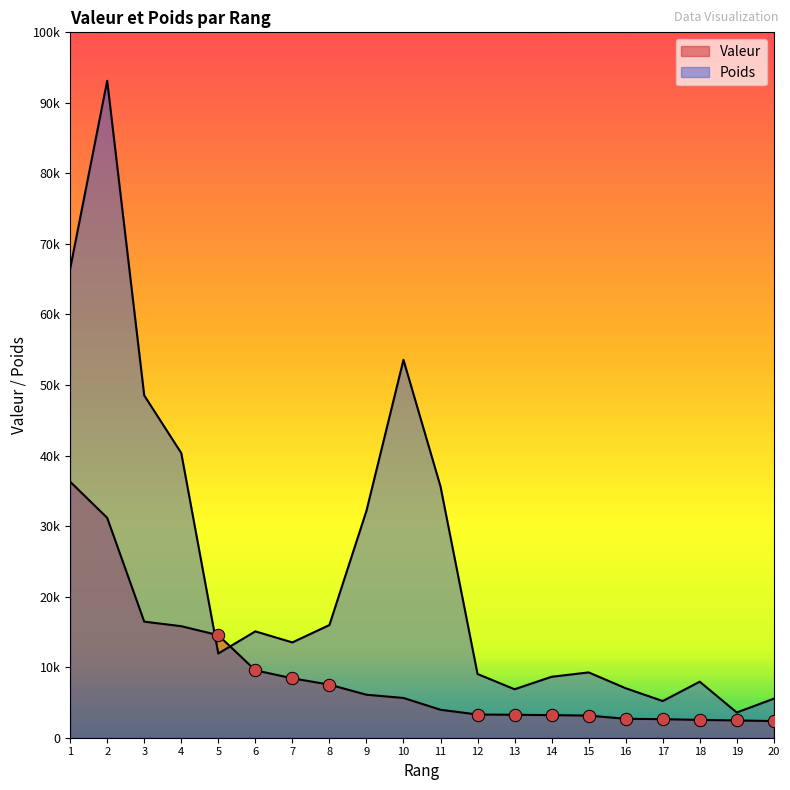

Which series reaches the maximum Y coordinate?

Poids